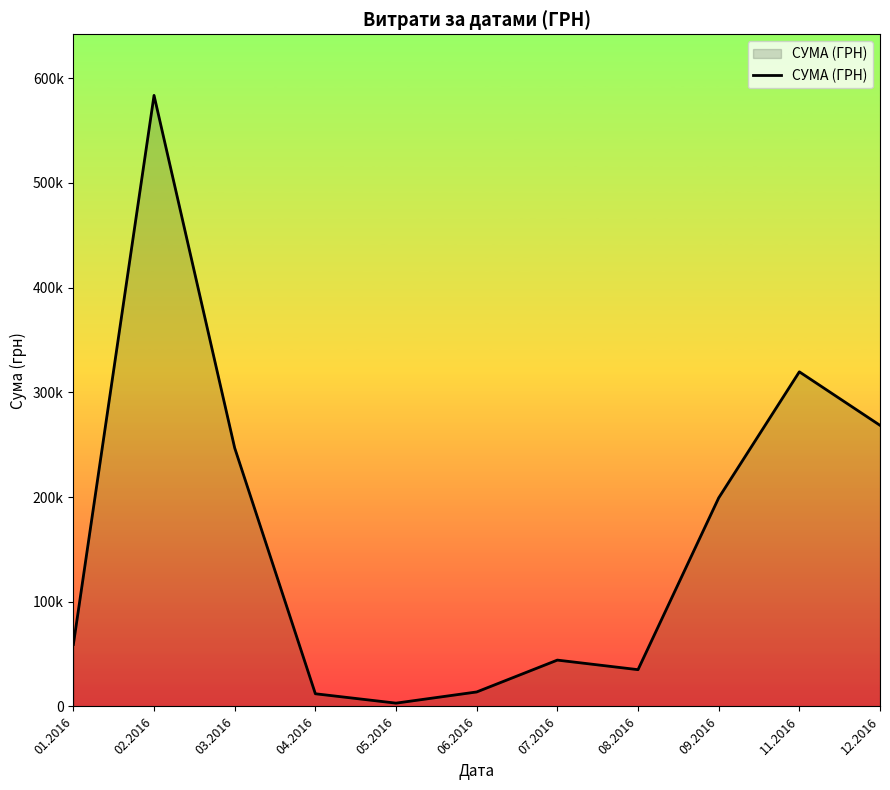

Reading left to right, transcribe all the data shown in this chart.

59222.9	583556.1	246841.0	12116.1	3157.1	13841.3	44258.6	35130.0	199145.2	319574.0	268468.5